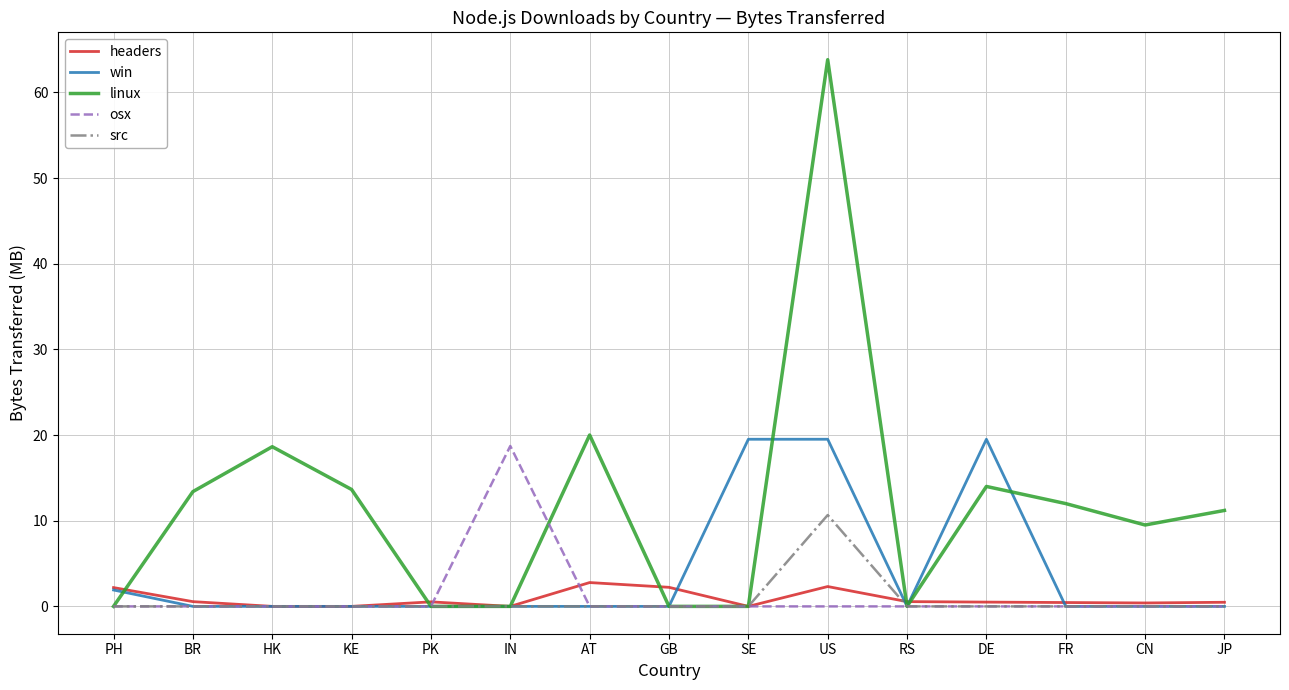

Which category has the highest value in the linux series?

US